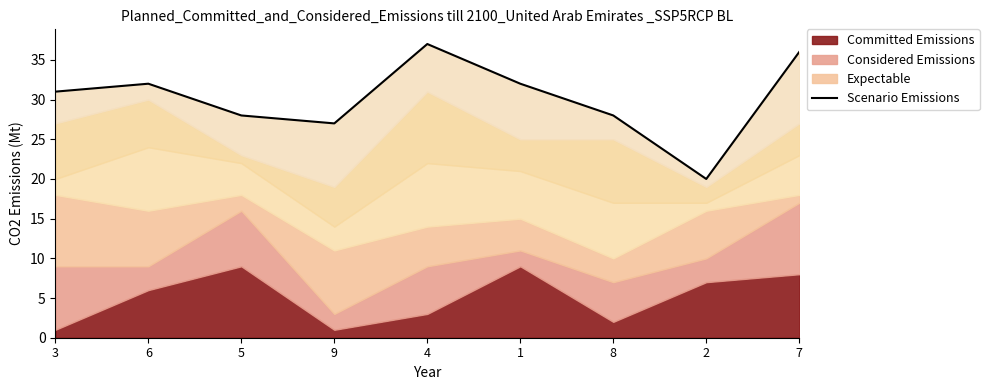

List the labels in order of value, largest first.

4, 7, 6, 1, 3, 5, 8, 9, 2